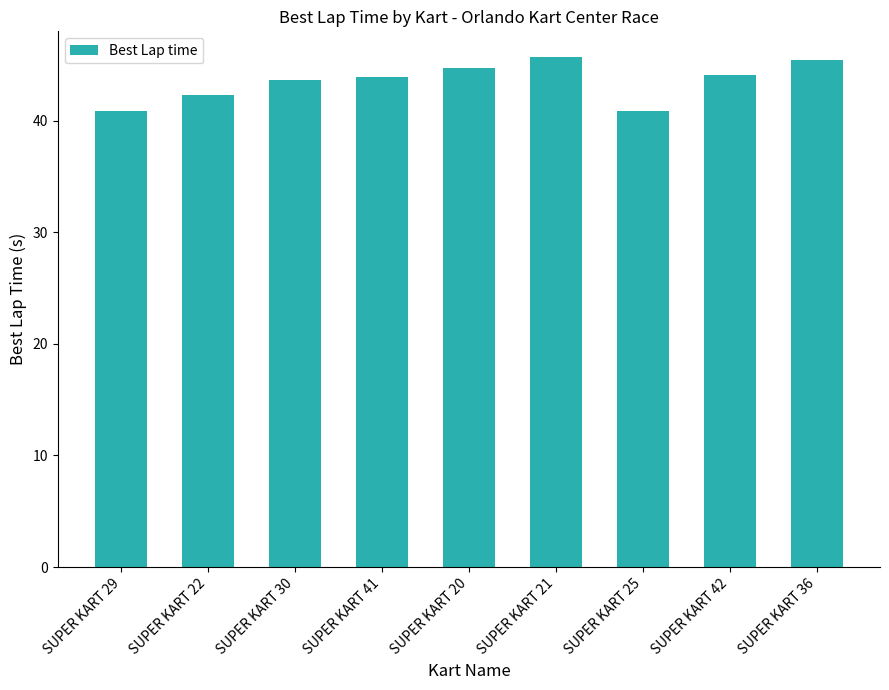

The chart shows a value of 72.2 at SUPER KART 22. True or false?

False